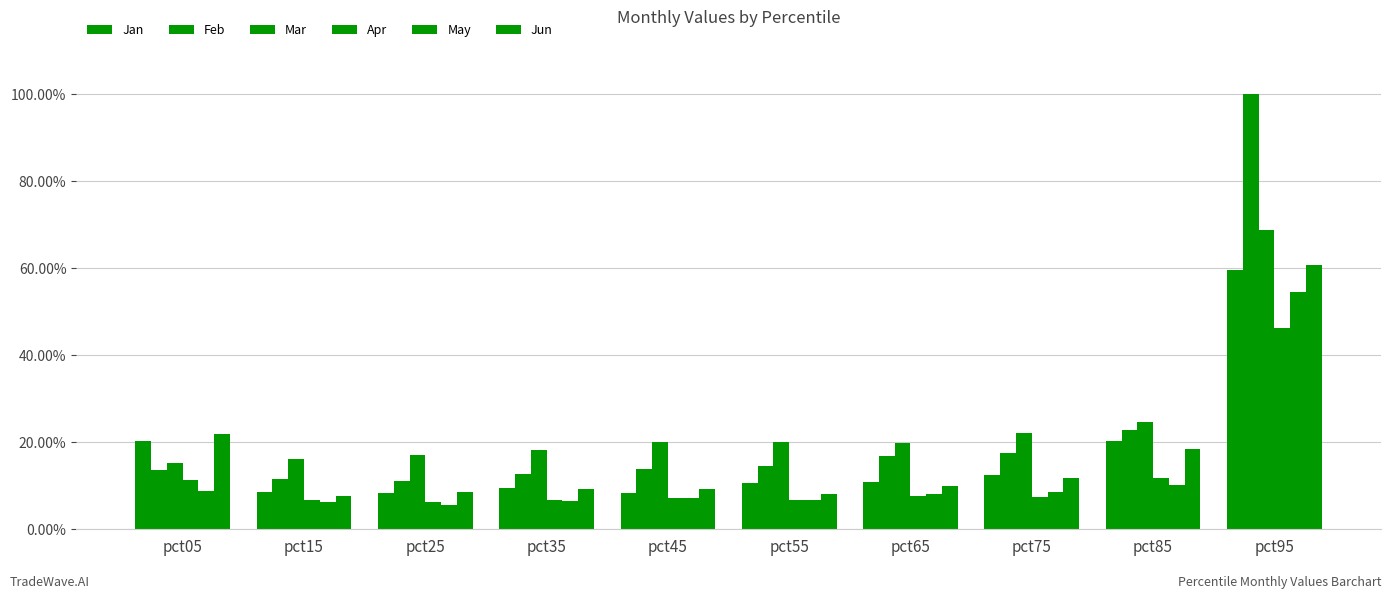

Does the chart contain any negative values?

No